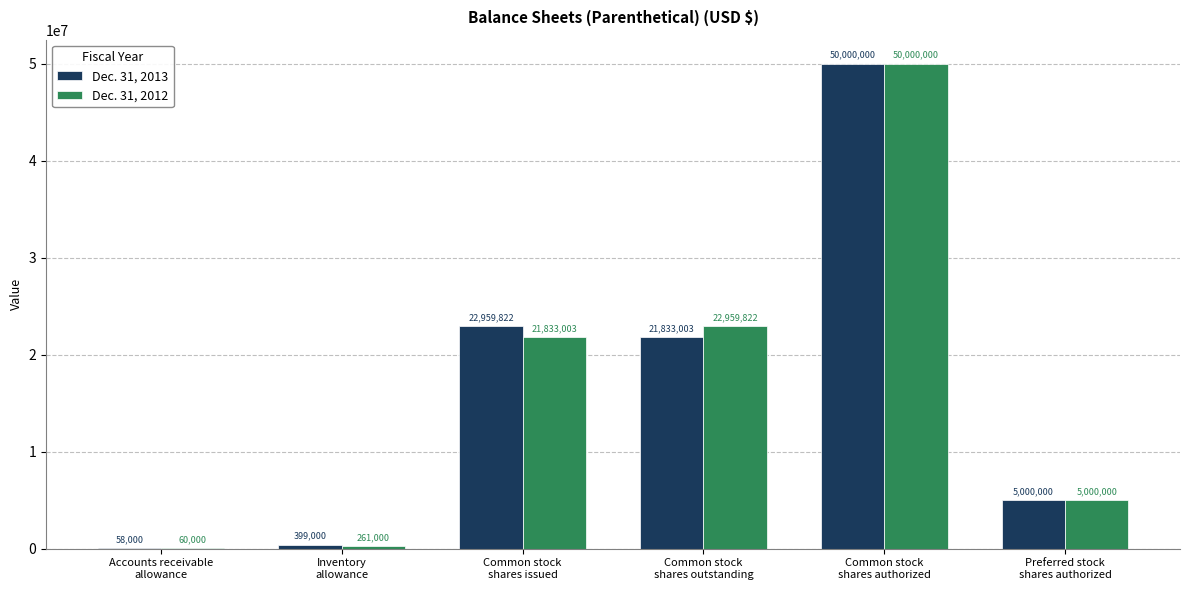

Reading right to left, transcribe all the data shown in this chart.

Dec. 31, 2013: Preferred stock
shares authorized=5000000	Common stock
shares authorized=50000000	Common stock
shares outstanding=21833003	Common stock
shares issued=22959822	Inventory
allowance=399000	Accounts receivable
allowance=58000
Dec. 31, 2012: Preferred stock
shares authorized=5000000	Common stock
shares authorized=50000000	Common stock
shares outstanding=22959822	Common stock
shares issued=21833003	Inventory
allowance=261000	Accounts receivable
allowance=60000